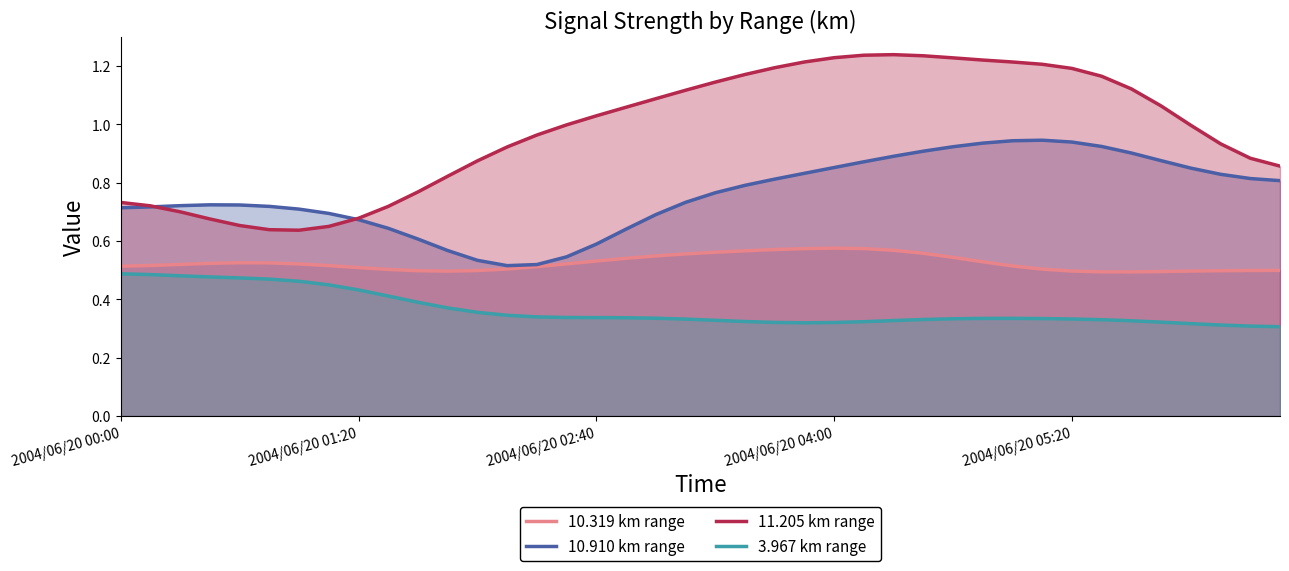

How many interior local peaks does the 10.319 km range series have?

2